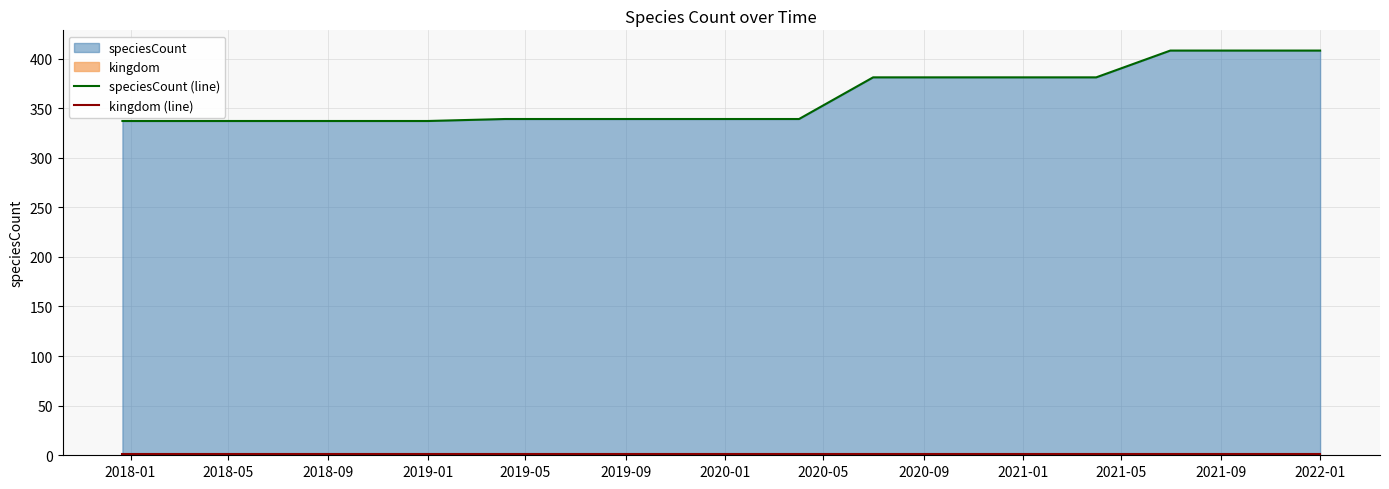

Which series has the largest total across all categories?

speciesCount (line)